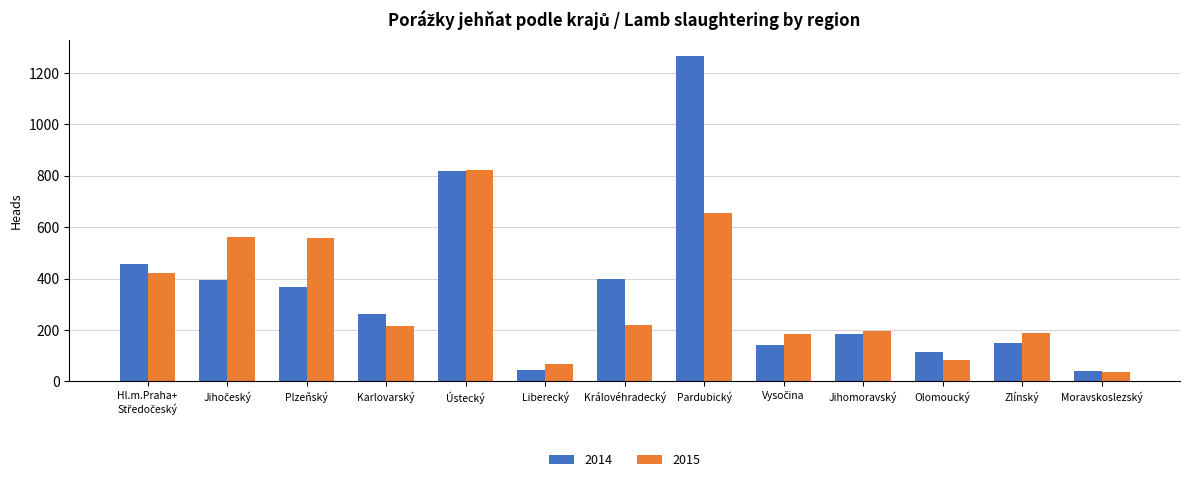

What position from the right is Moravskoslezský?

1